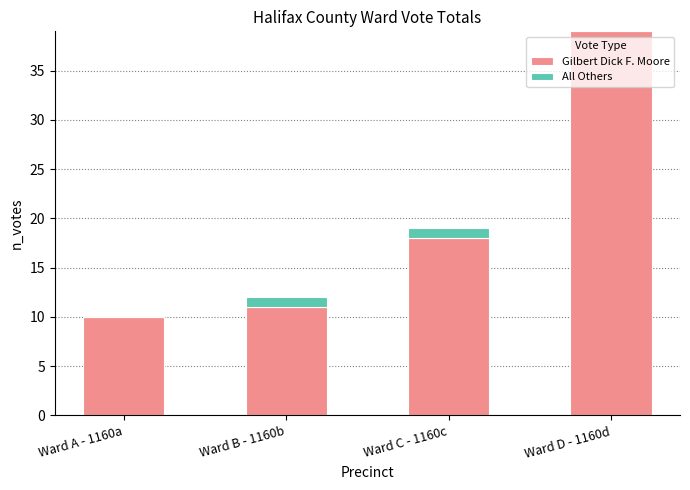

Reading left to right, transcribe the values for Gilbert Dick F. Moore.

Ward A - 1160a=10	Ward B - 1160b=11	Ward C - 1160c=18	Ward D - 1160d=39